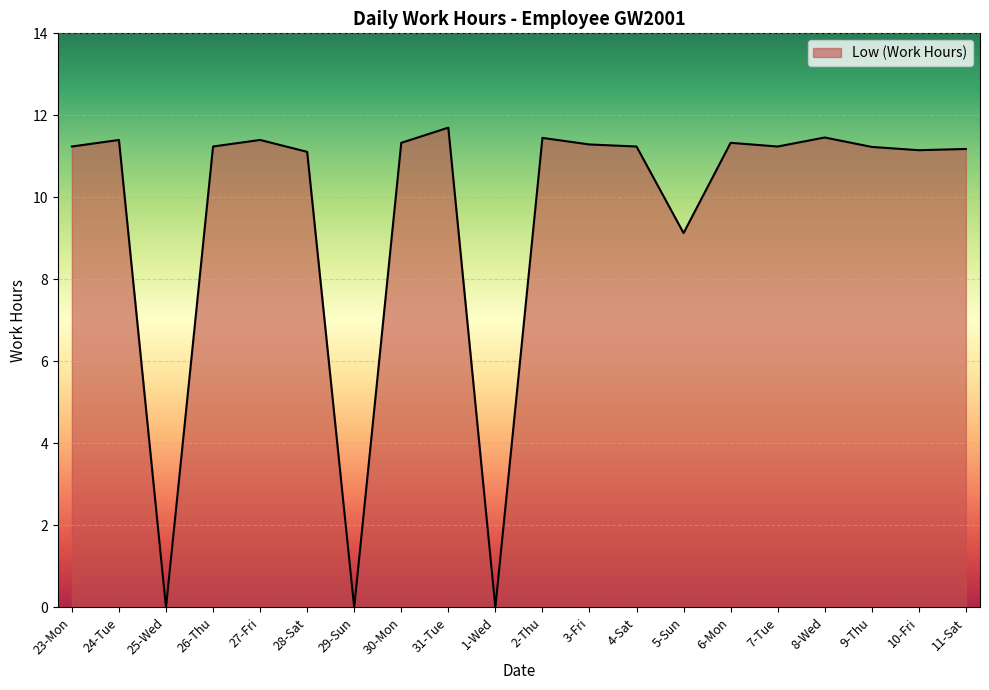

What position from the right is 4-Sat?

8